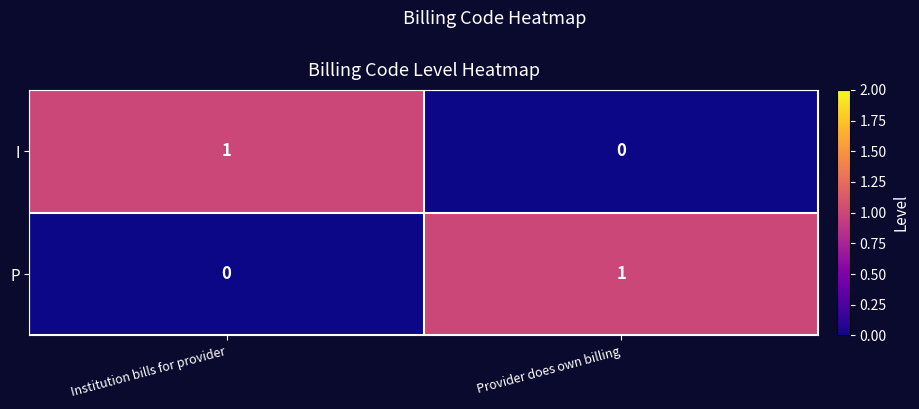

Is the value of I at Institution bills for provider greater than the value of P at Institution bills for provider?

Yes